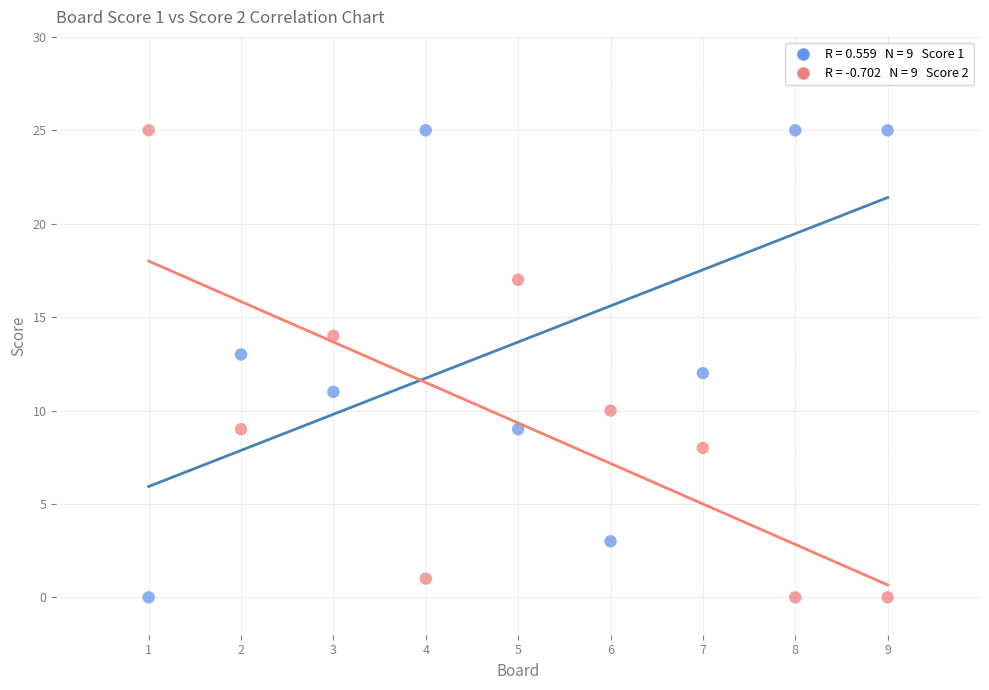

Across all data points, what is the range of X values (max minus min)?

8